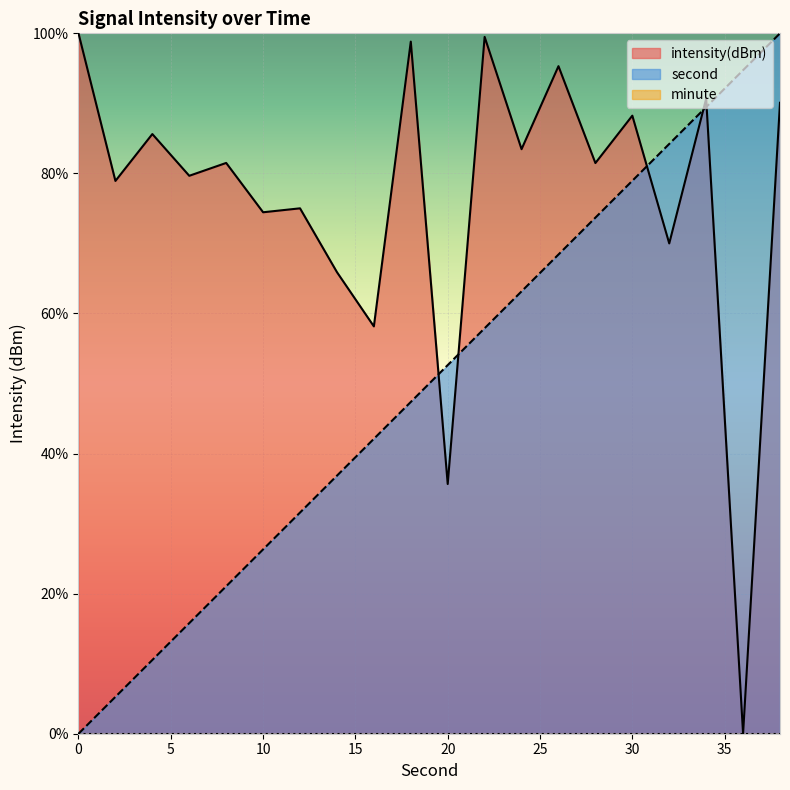

Reading left to right, list all the values displayed in this chart.

second: 0=0.0	2=5.3	4=10.5	6=15.8	8=21.1	10=26.3	12=31.6	14=36.8	16=42.1	18=47.4	20=52.6	22=57.9	24=63.2	26=68.4	28=73.7	30=78.9	32=84.2	34=89.5	36=94.7	38=100.0
intensity(dBm): 0=100.0	2=78.9	4=85.6	6=79.7	8=81.5	10=74.5	12=75.0	14=65.9	16=58.2	18=98.8	20=35.7	22=99.5	24=83.5	26=95.3	28=81.5	30=88.2	32=70.0	34=90.7	36=0.0	38=90.1